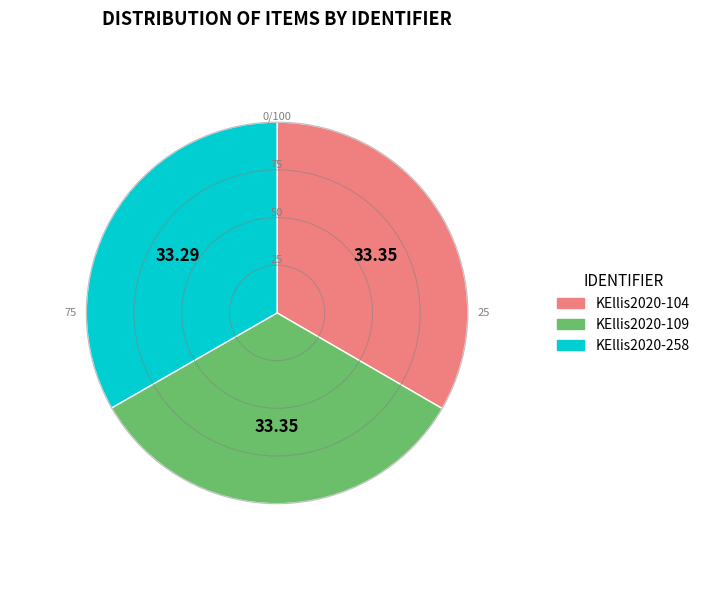

Is the sum of KEllis2020-104 and KEllis2020-258 greater than half?

Yes